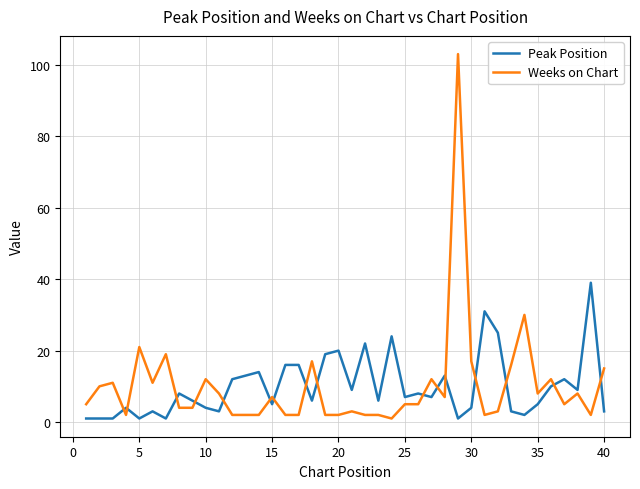

What is the maximum value for Weeks on Chart?

103